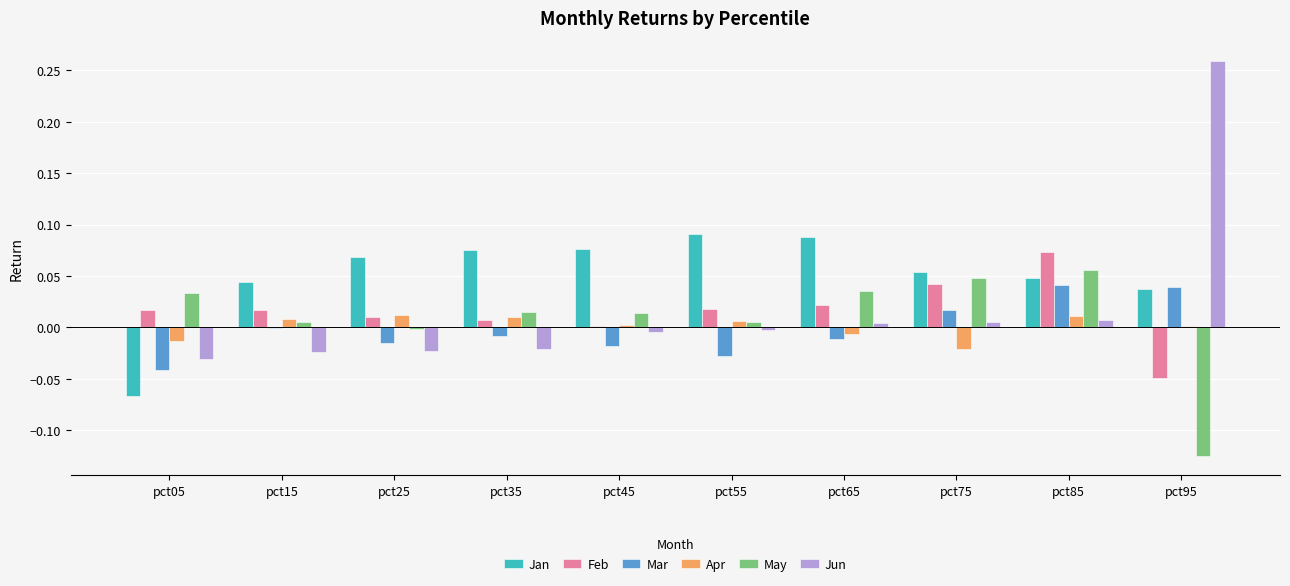

At which label does May first exceed 0?

pct05